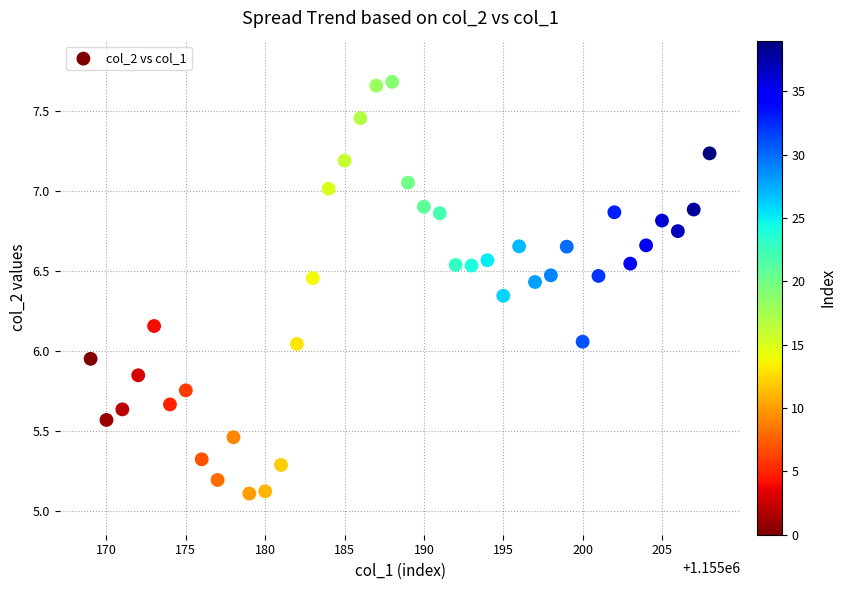

What is the range of Y values (max minus min)?

2.6